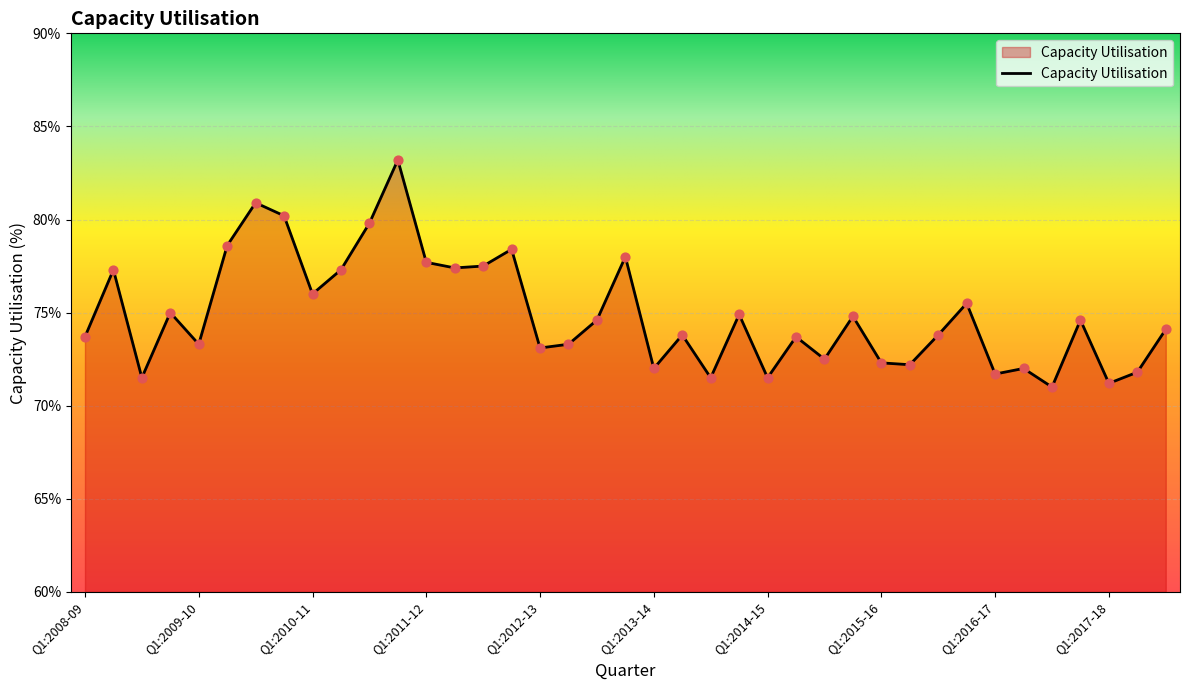

What is the difference between the maximum and minimum values?

12.2